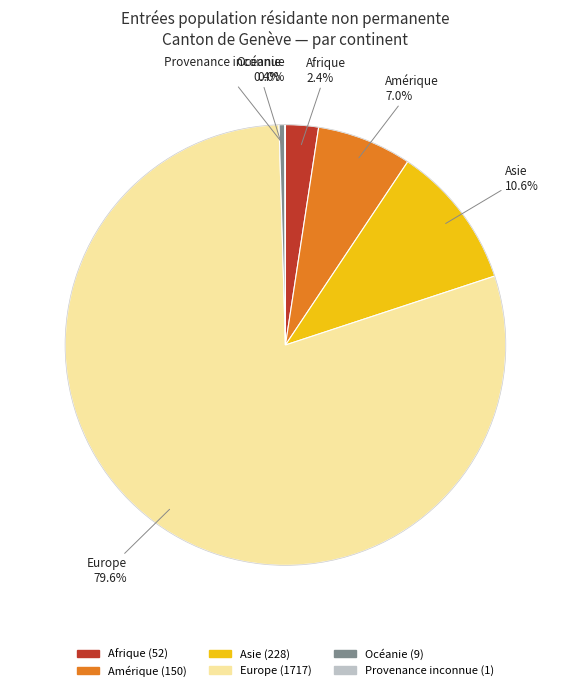

What is the majority slice?

Europe